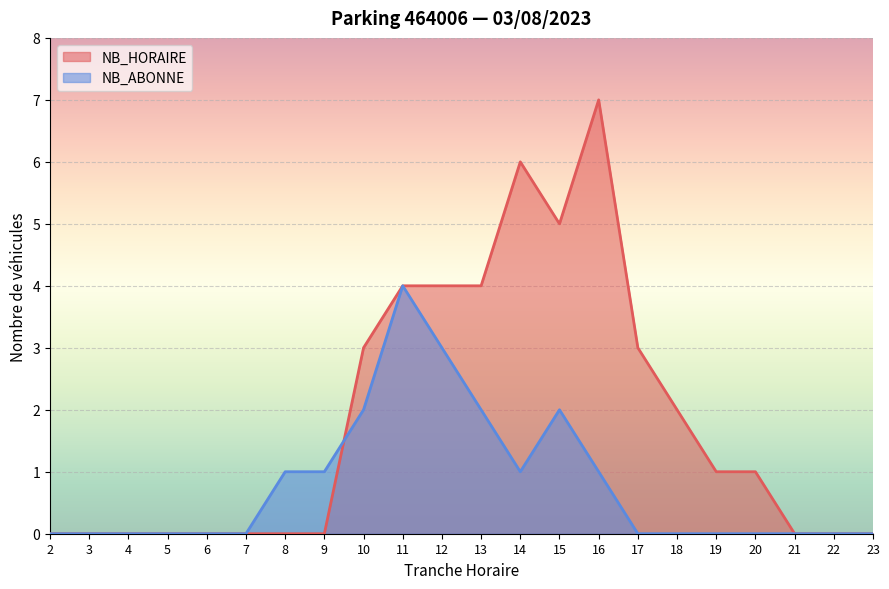

At 14, list the series in order from largest to smallest.

NB_HORAIRE, NB_ABONNE